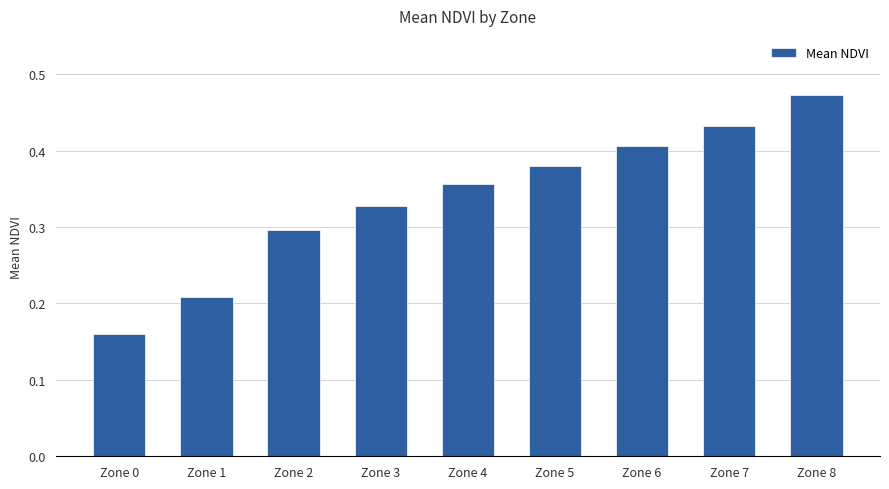

Rank the categories by value from lowest to highest.

Zone 0, Zone 1, Zone 2, Zone 3, Zone 4, Zone 5, Zone 6, Zone 7, Zone 8